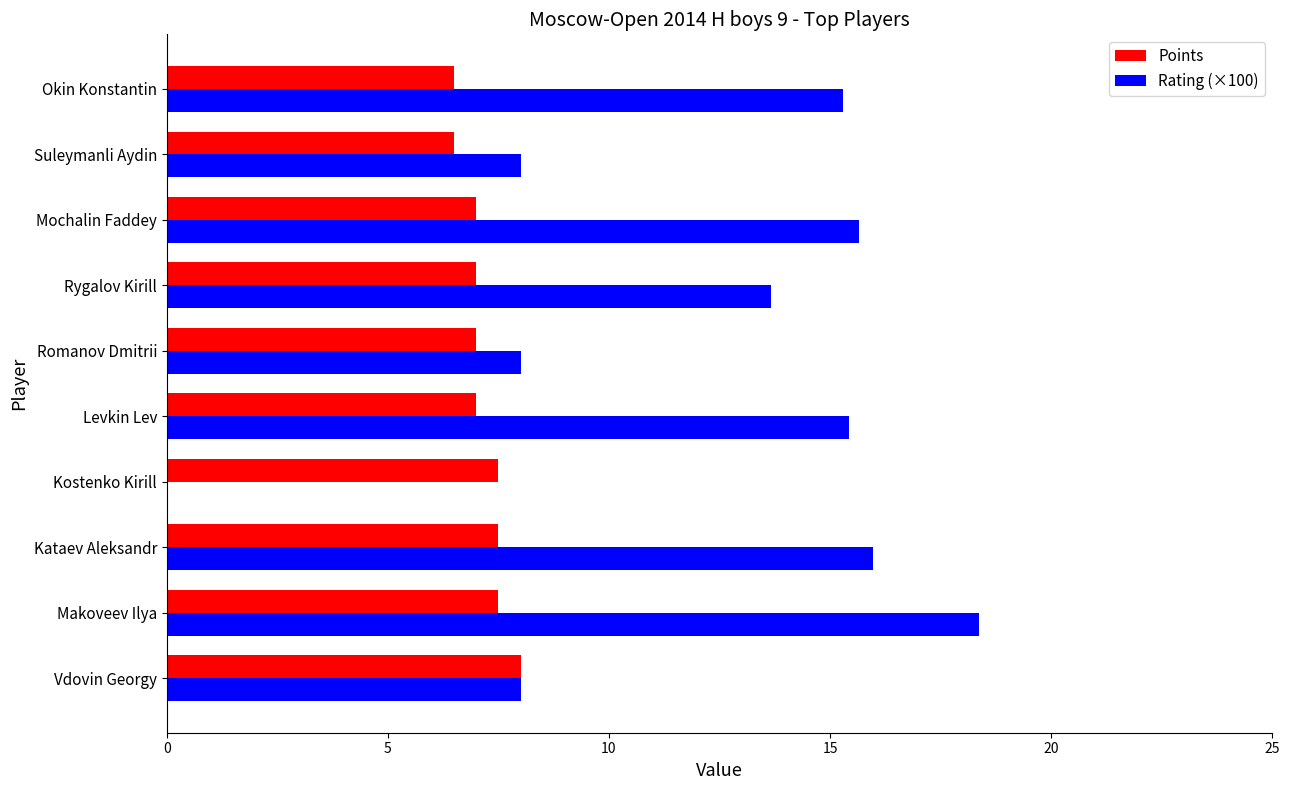

What is the average value of the Points series?

7.2